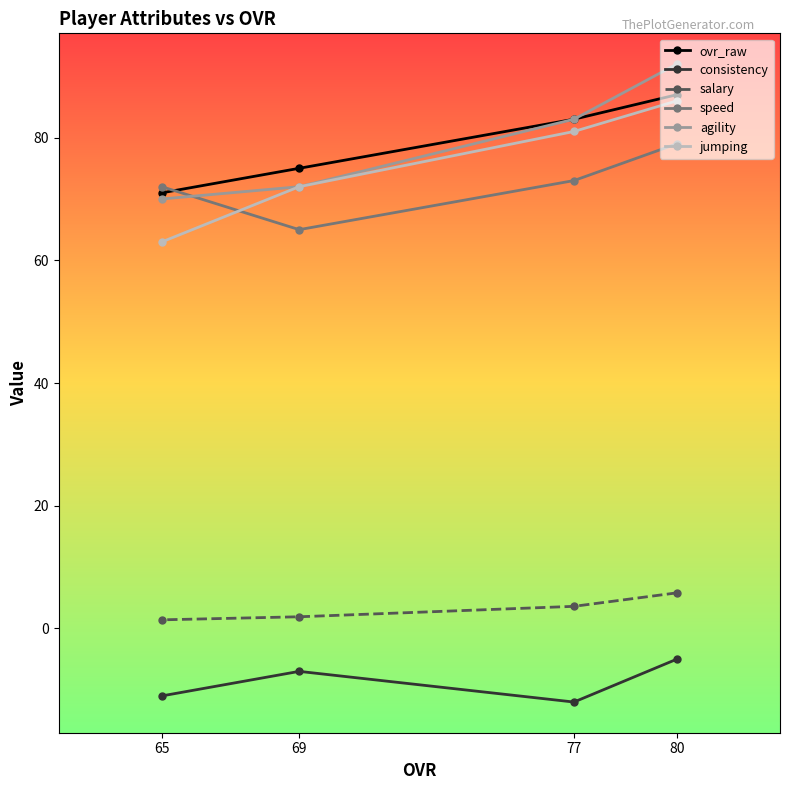

Between 80 and 69, which series saw the biggest shift?

agility